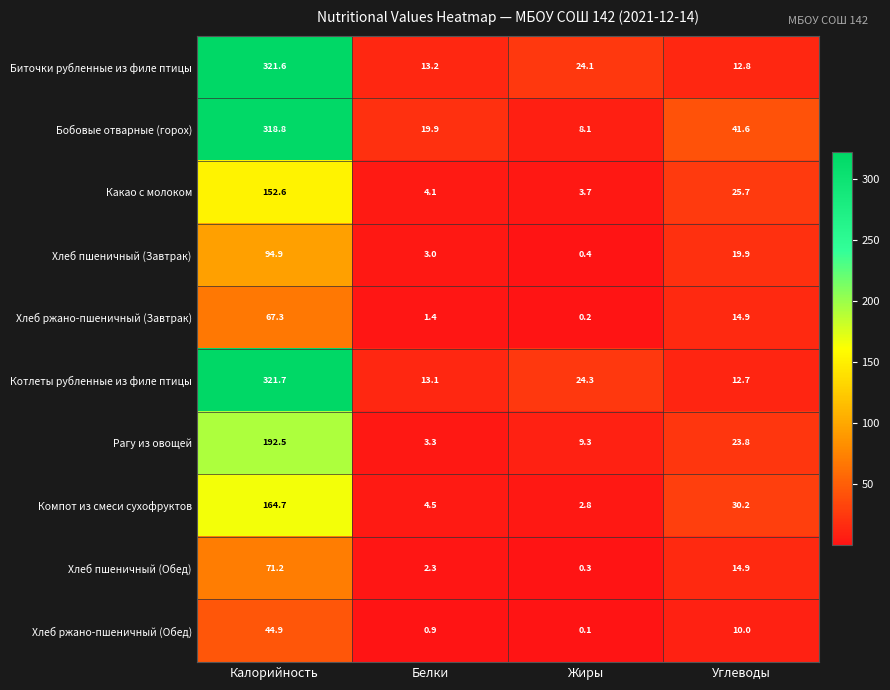

At how many categories does at least one series exceed 155?

1